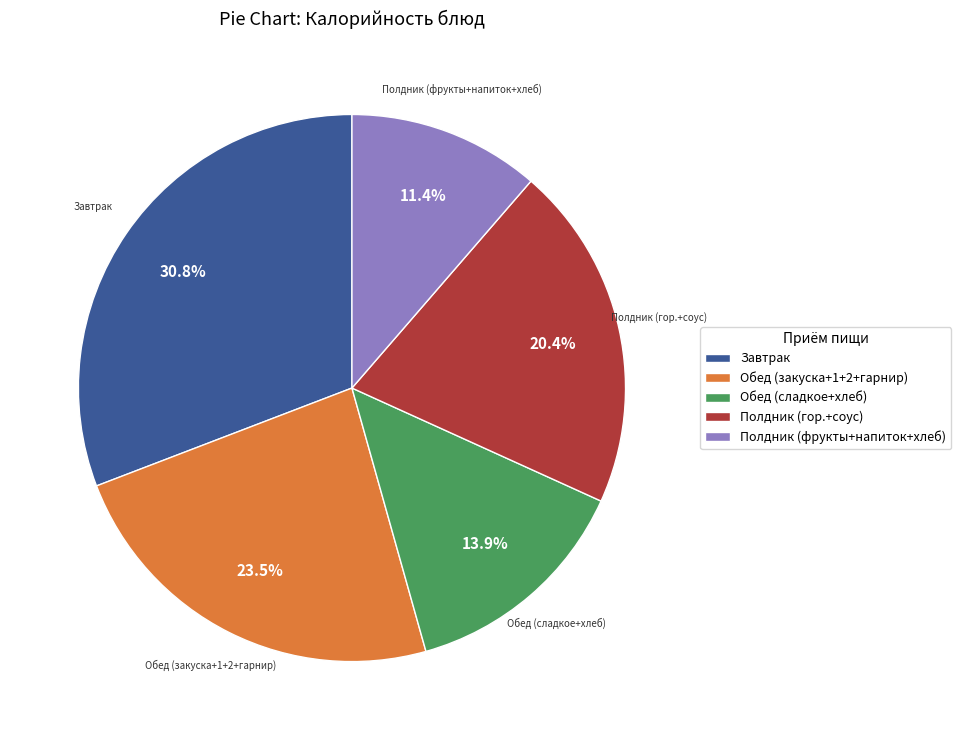

Which has a higher value, Завтрак or Полдник (фрукты+напиток+хлеб)?

Завтрак